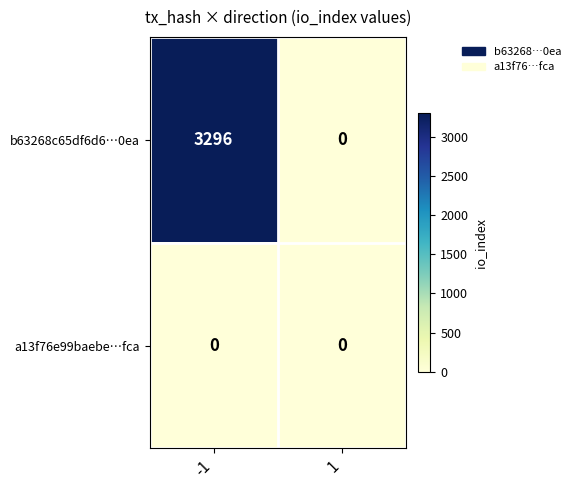

What is the total value across all series at -1?

3296